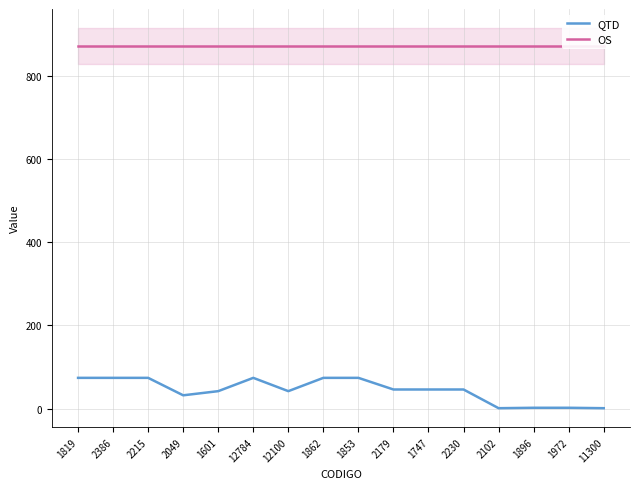

Reading left to right, transcribe all the data shown in this chart.

QTD: 74	74	74	32	42	74	42	74	74	46	46	46	1	2	2	1
OS: 872	872	872	872	872	872	872	872	872	872	872	872	872	872	872	872